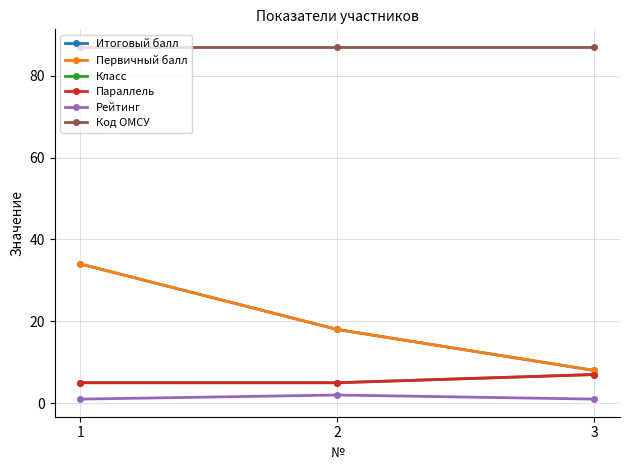

What is the difference between the maximum and minimum values in the Первичный балл series?

26